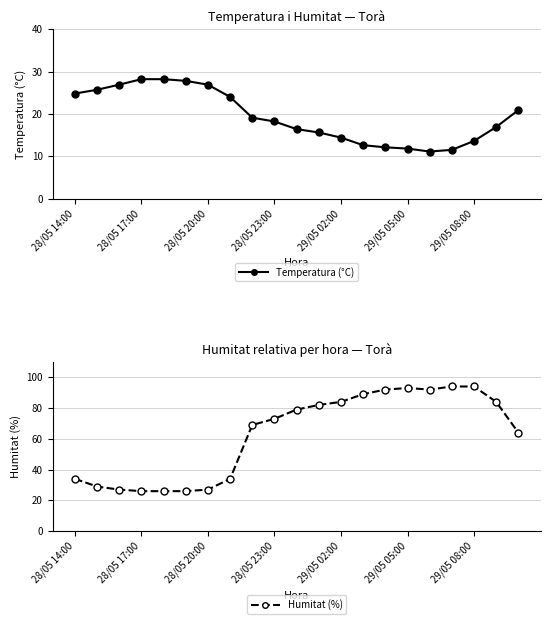

Is it true that Temperatura (°C) equals 13.6 at 29/05 08:00?

True